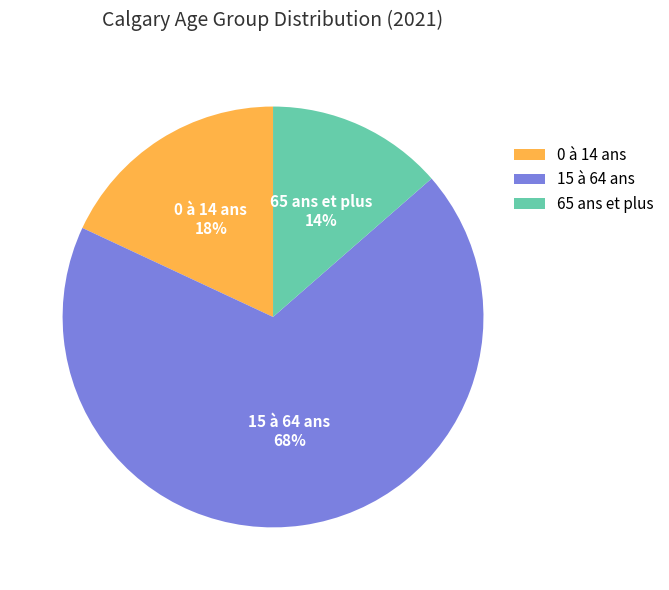

Is it true that 65 ans et plus is 14% of the pie?

True